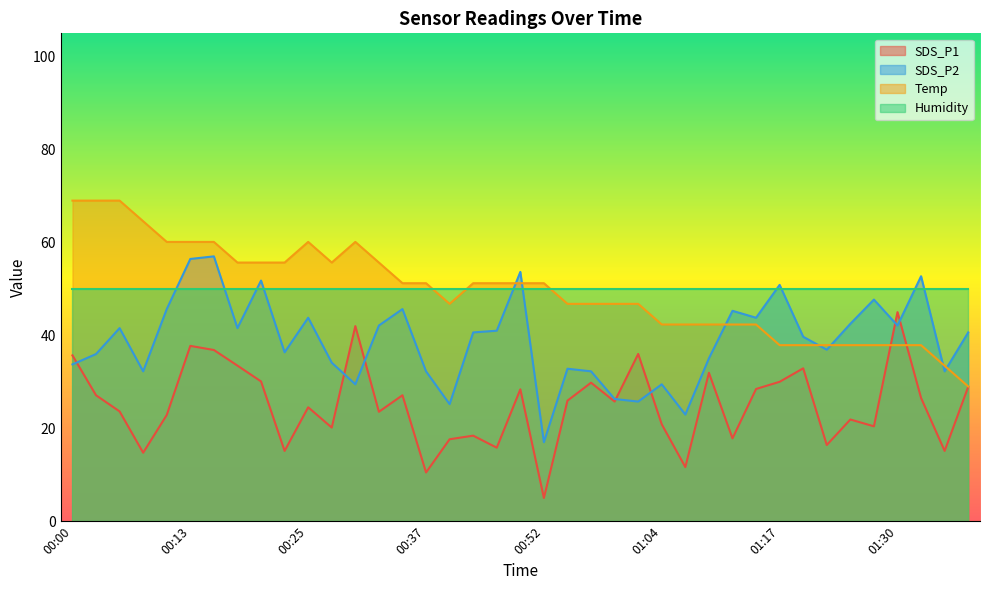

What is the minimum value for Temp?

29.0